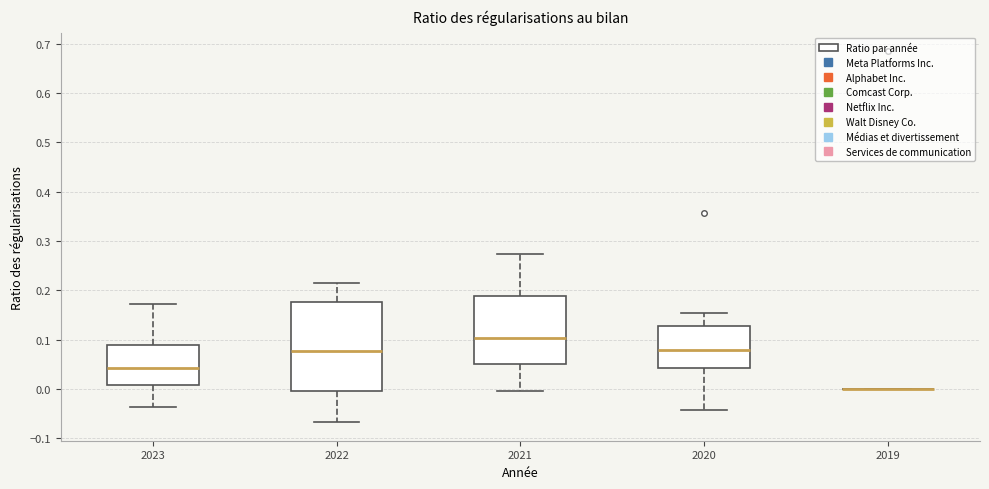

Which box is the tallest, from its lower edge to its upper edge?

2022